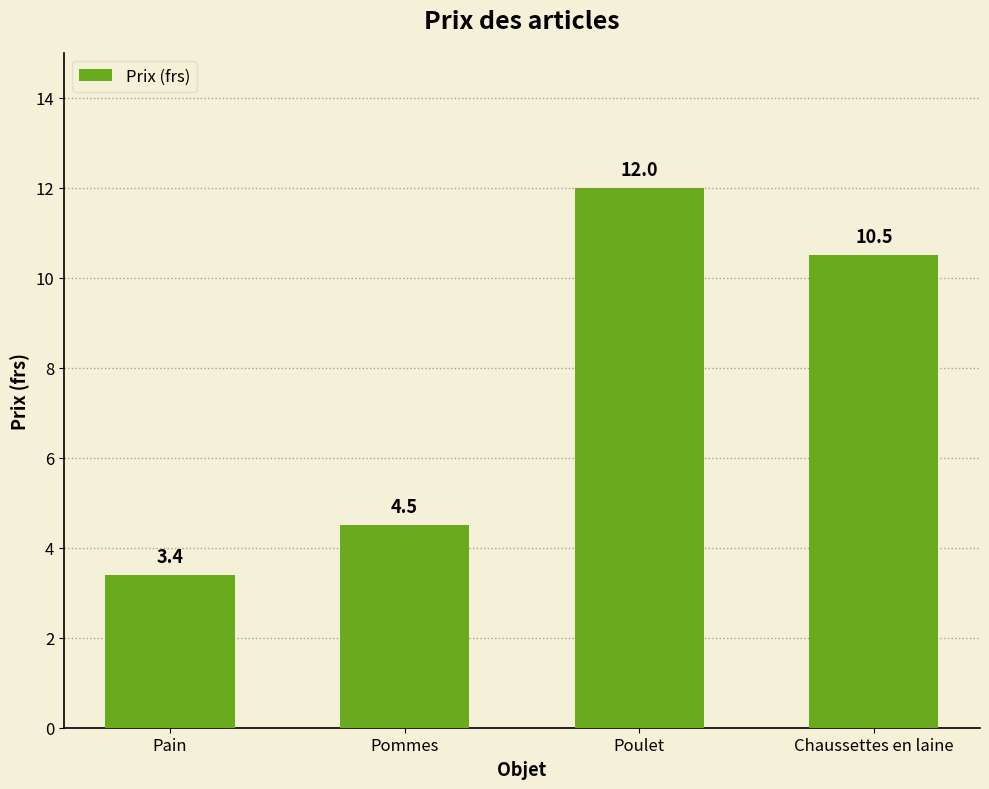

Reading left to right, extract all data points from this chart.

3.4	4.5	12.0	10.5